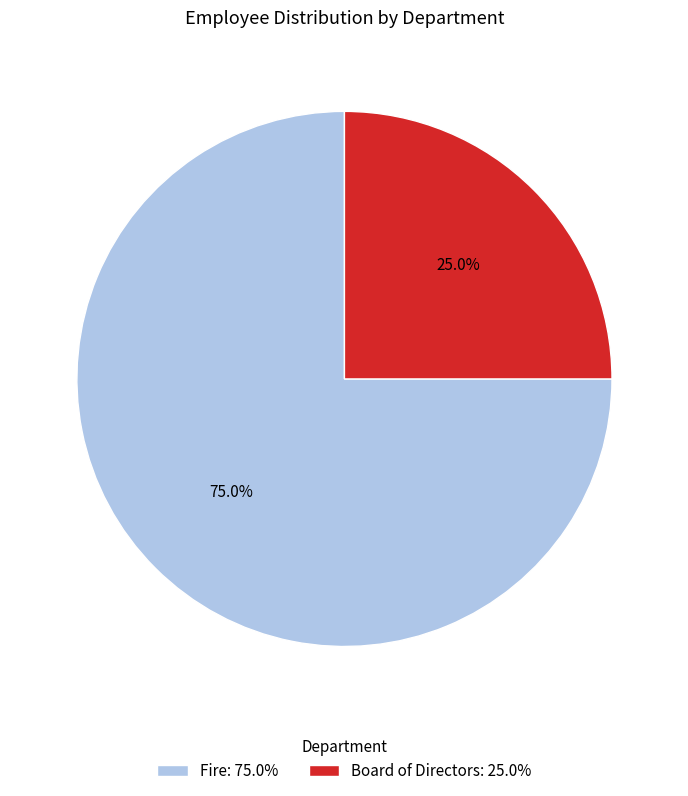

To the nearest percent, what is the average slice percentage?

50%